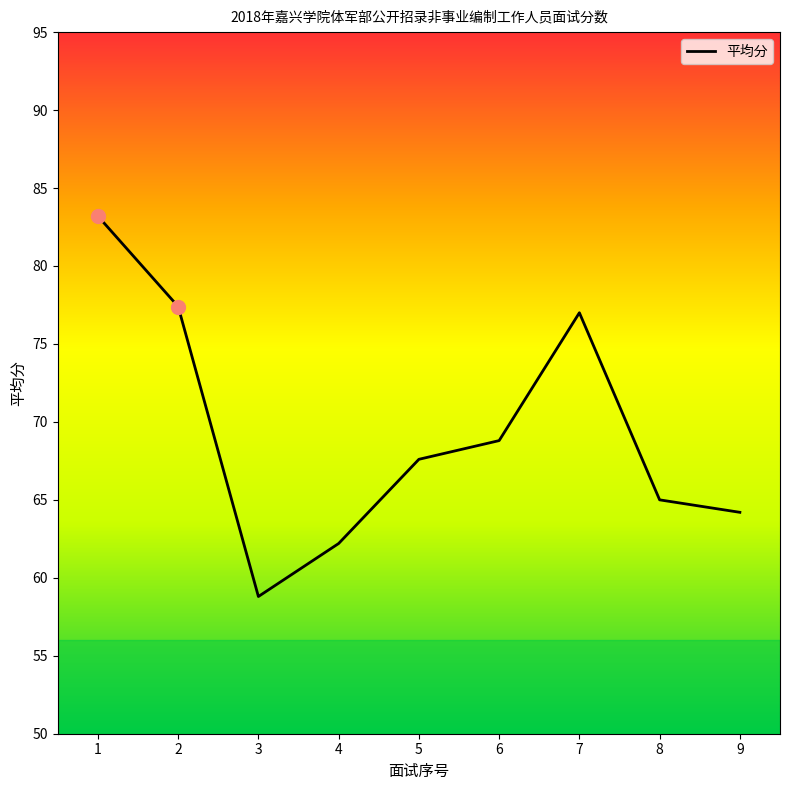

How many interior local valleys (lower than both neighbors) does the data have?

1